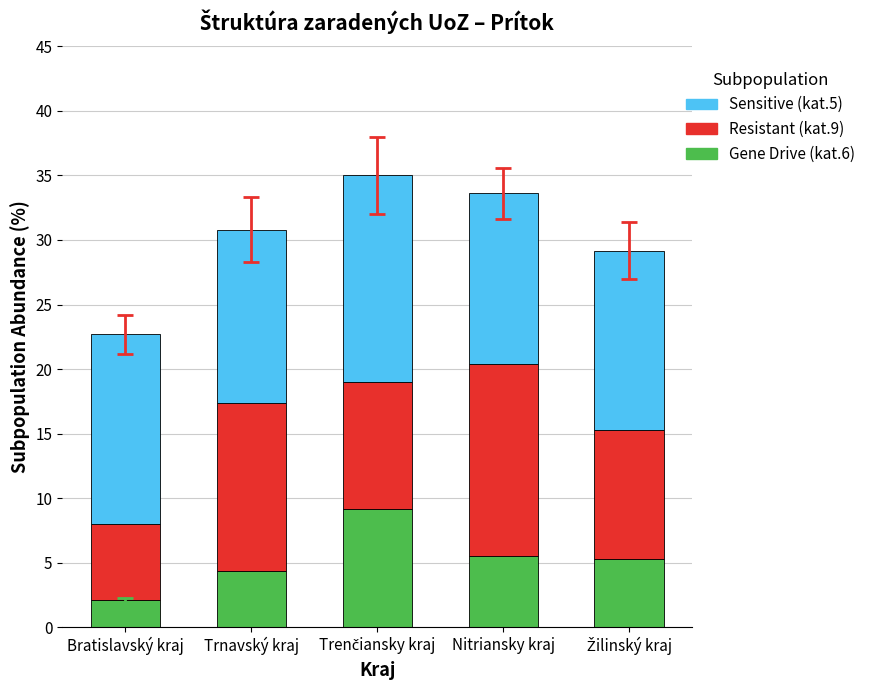

What is the total value across all series at Nitriansky kraj?

33.6